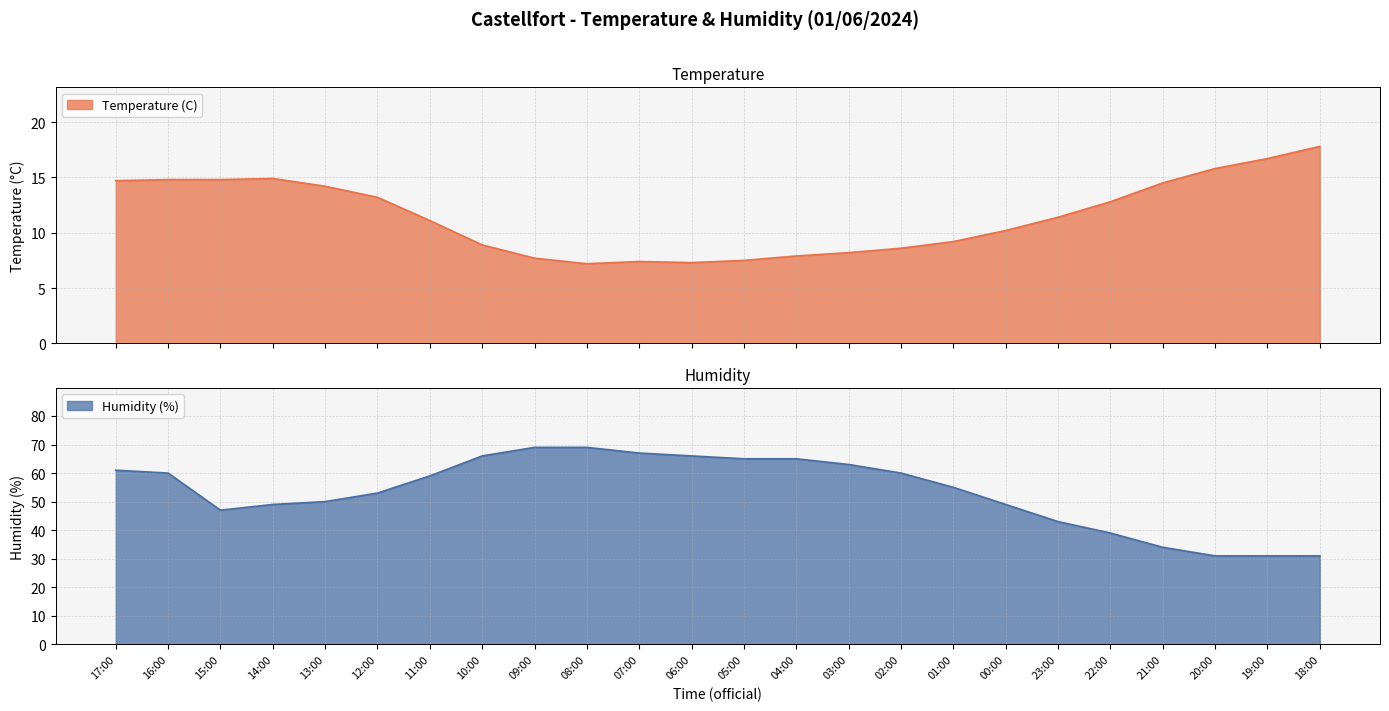

Reading right to left, extract all data points from this chart.

Temperature (C): 18:00=17.8	19:00=16.7	20:00=15.8	21:00=14.5	22:00=12.8	23:00=11.4	00:00=10.2	01:00=9.2	02:00=8.6	03:00=8.2	04:00=7.9	05:00=7.5	06:00=7.3	07:00=7.4	08:00=7.2	09:00=7.7	10:00=8.9	11:00=11.1	12:00=13.2	13:00=14.2	14:00=14.9	15:00=14.8	16:00=14.8	17:00=14.7
Humidity (%): 18:00=31.0	19:00=31.0	20:00=31.0	21:00=34.0	22:00=39.0	23:00=43.0	00:00=49.0	01:00=55.0	02:00=60.0	03:00=63.0	04:00=65.0	05:00=65.0	06:00=66.0	07:00=67.0	08:00=69.0	09:00=69.0	10:00=66.0	11:00=59.0	12:00=53.0	13:00=50.0	14:00=49.0	15:00=47.0	16:00=60.0	17:00=61.0